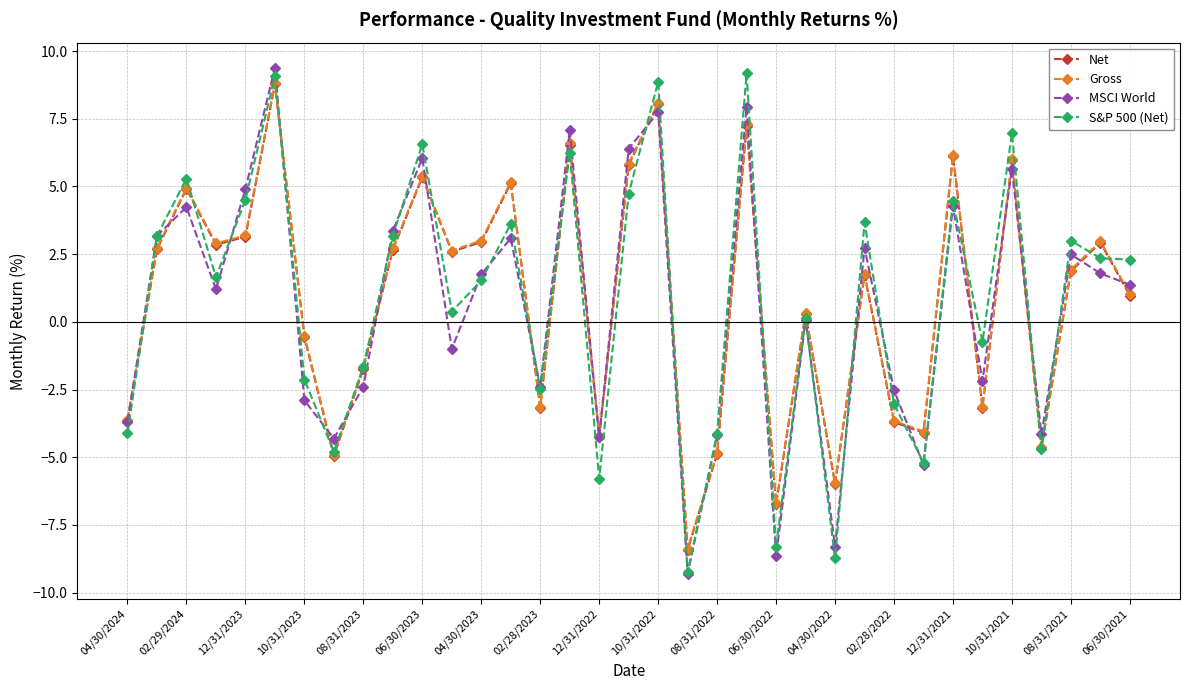

How many negative values does the Net series have?

14